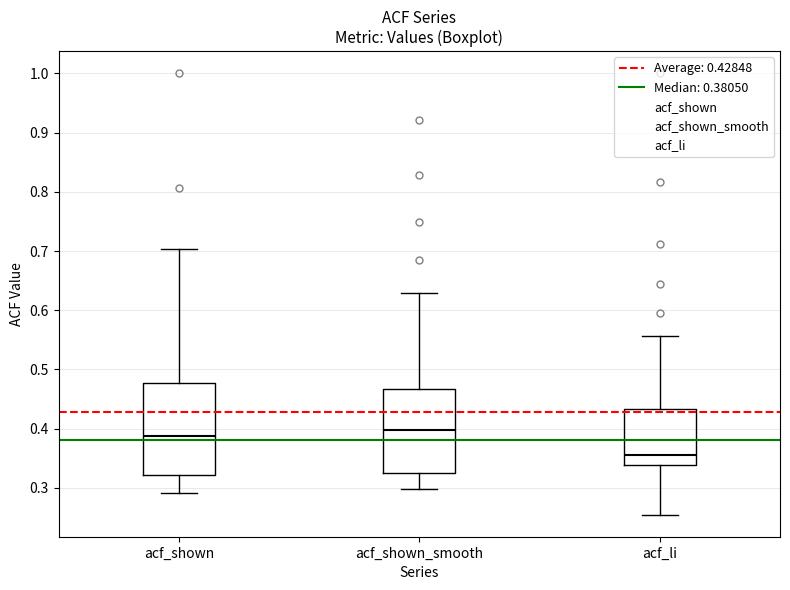

Which box has the lowest median line?

acf_li